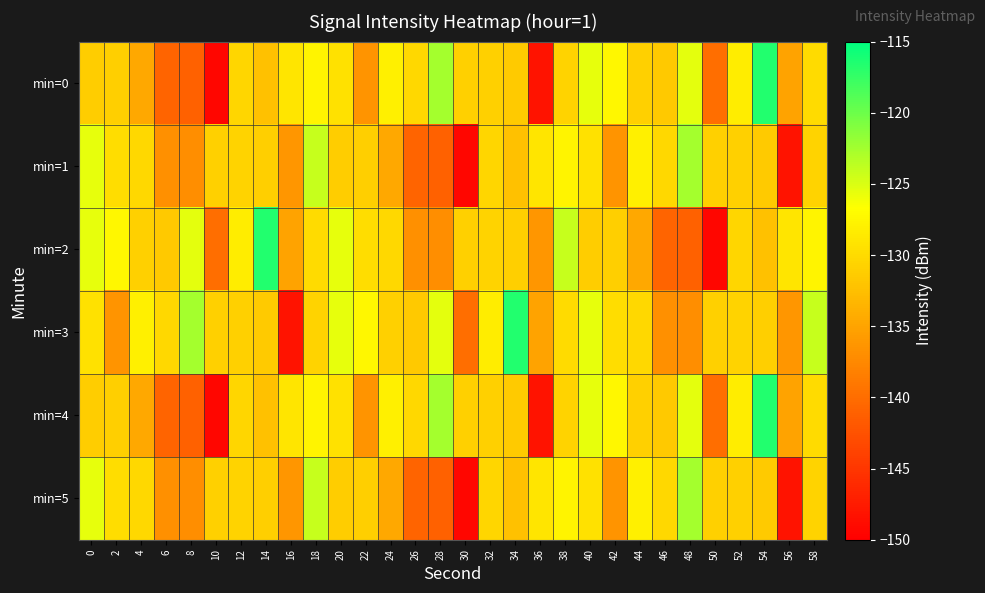

What is the spread (max minus min) of values at 56?

19.0